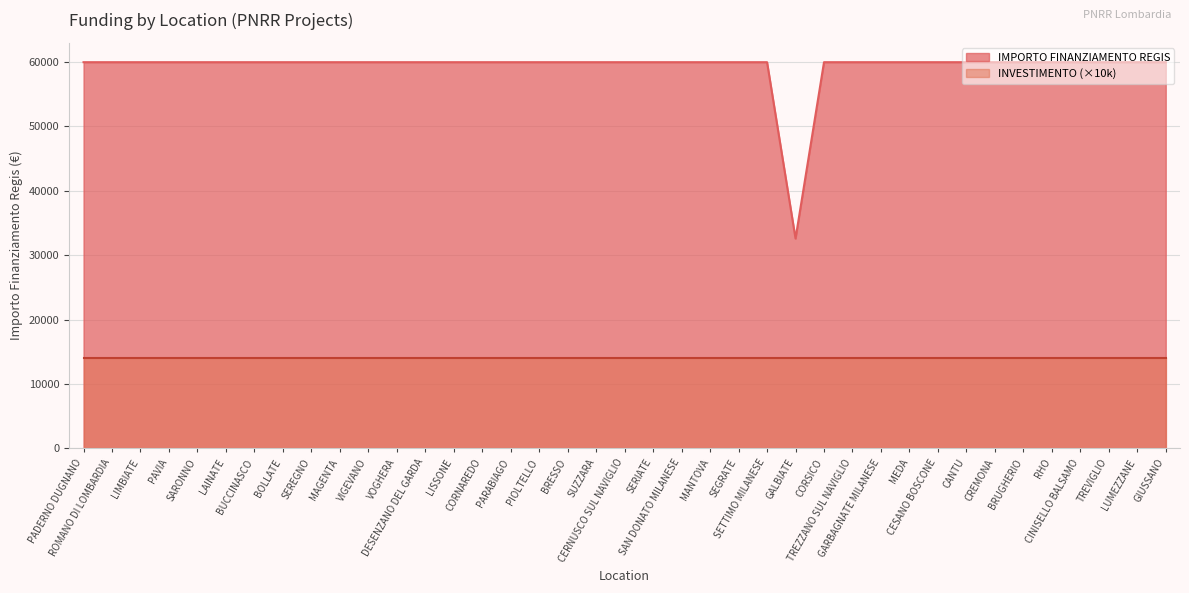

Reading left to right, transcribe all the data shown in this chart.

PADERNO DUGNANO=59966	ROMANO DI LOMBARDIA=59966	LIMBIATE=59966	PAVIA=59966	SARONNO=59966	LAINATE=59966	BUCCINASCO=59966	BOLLATE=59966	SEREGNO=59966	MAGENTA=59966	VIGEVANO=59966	VOGHERA=59966	DESENZANO DEL GARDA=59966	LISSONE=59966	CORNAREDO=59966	PARABIAGO=59966	PIOLTELLO=59966	BRESSO=59966	SUZZARA=59966	CERNUSCO SUL NAVIGLIO=59966	SERIATE=59966	SAN DONATO MILANESE=59966	MANTOVA=59966	SEGRATE=59966	SETTIMO MILANESE=59966	GALBIATE=32589	CORSICO=59966	TREZZANO SUL NAVIGLIO=59966	GARBAGNATE MILANESE=59966	MEDA=59966	CESANO BOSCONE=59966	CANTU=59966	CREMONA=59966	BRUGHERIO=59966	RHO=59966	CINISELLO BALSAMO=59966	TREVIGLIO=59966	LUMEZZANE=59966	GIUSSANO=59966